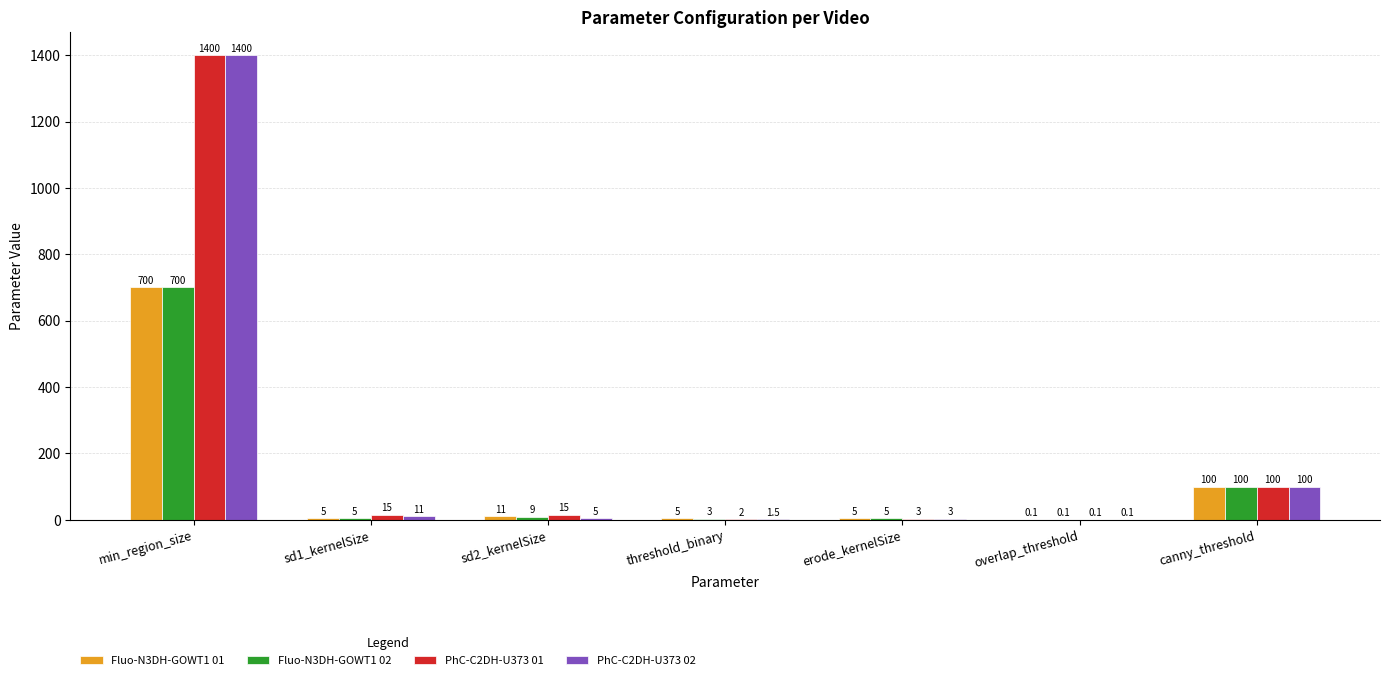

How many data points does each series have?

7